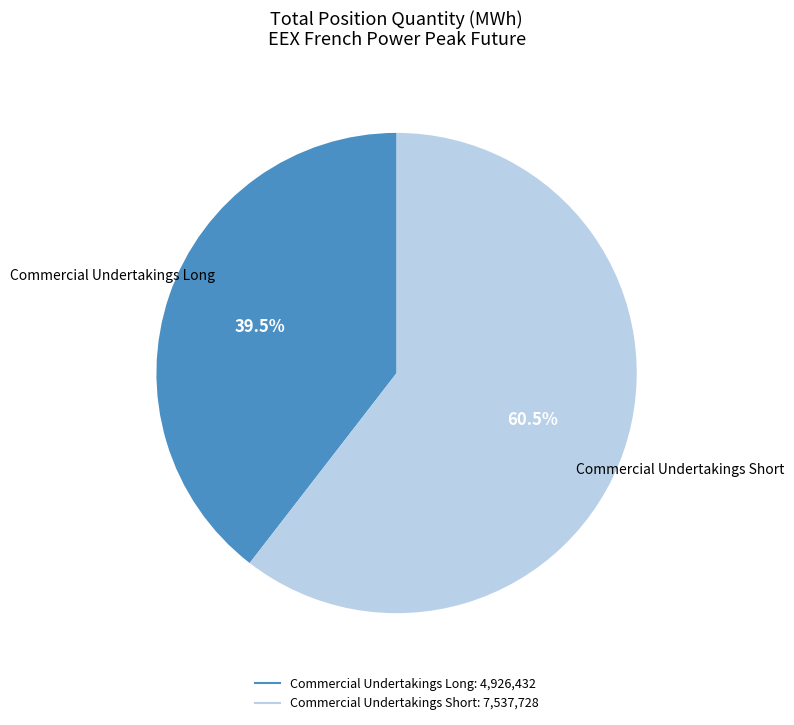

Does any single category account for the majority?

Yes